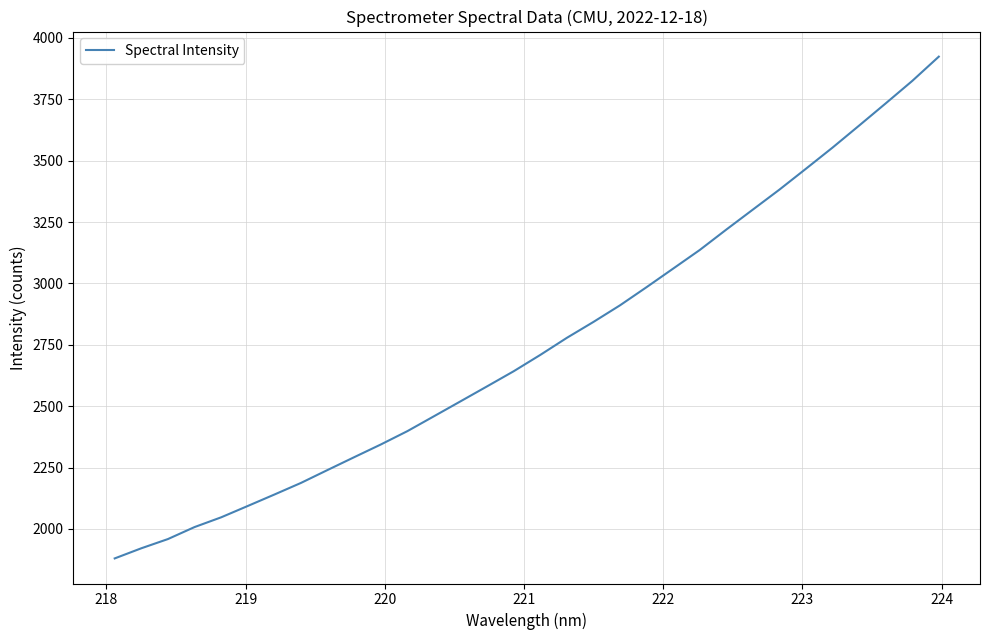

What is the difference between the maximum and minimum values?

2043.7